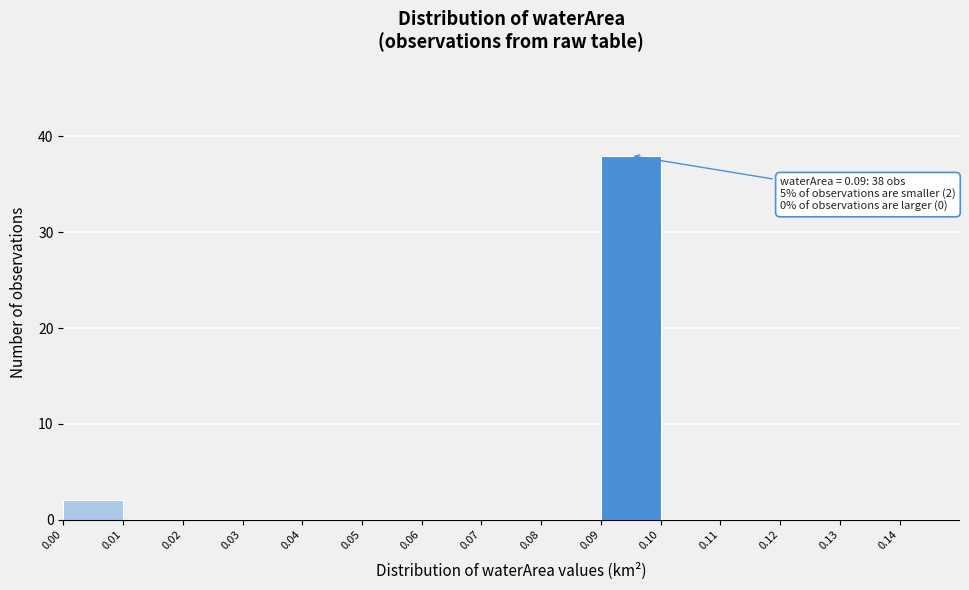

Which range on the x-axis has the tallest bar?

0.09 to 0.10